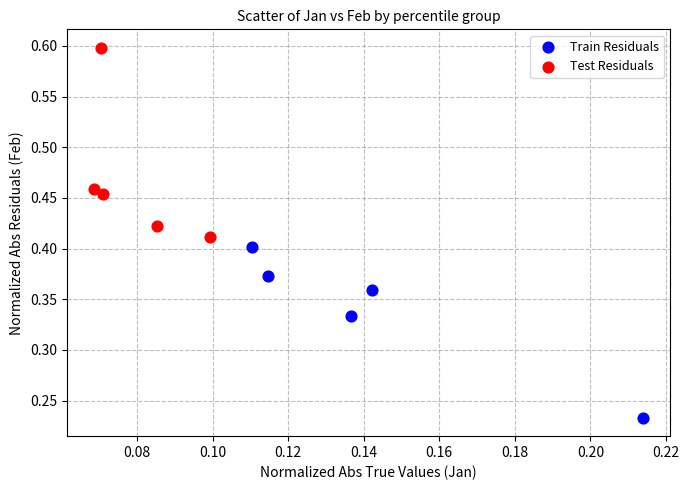

Which series has the widest spread of Y values?

Test Residuals